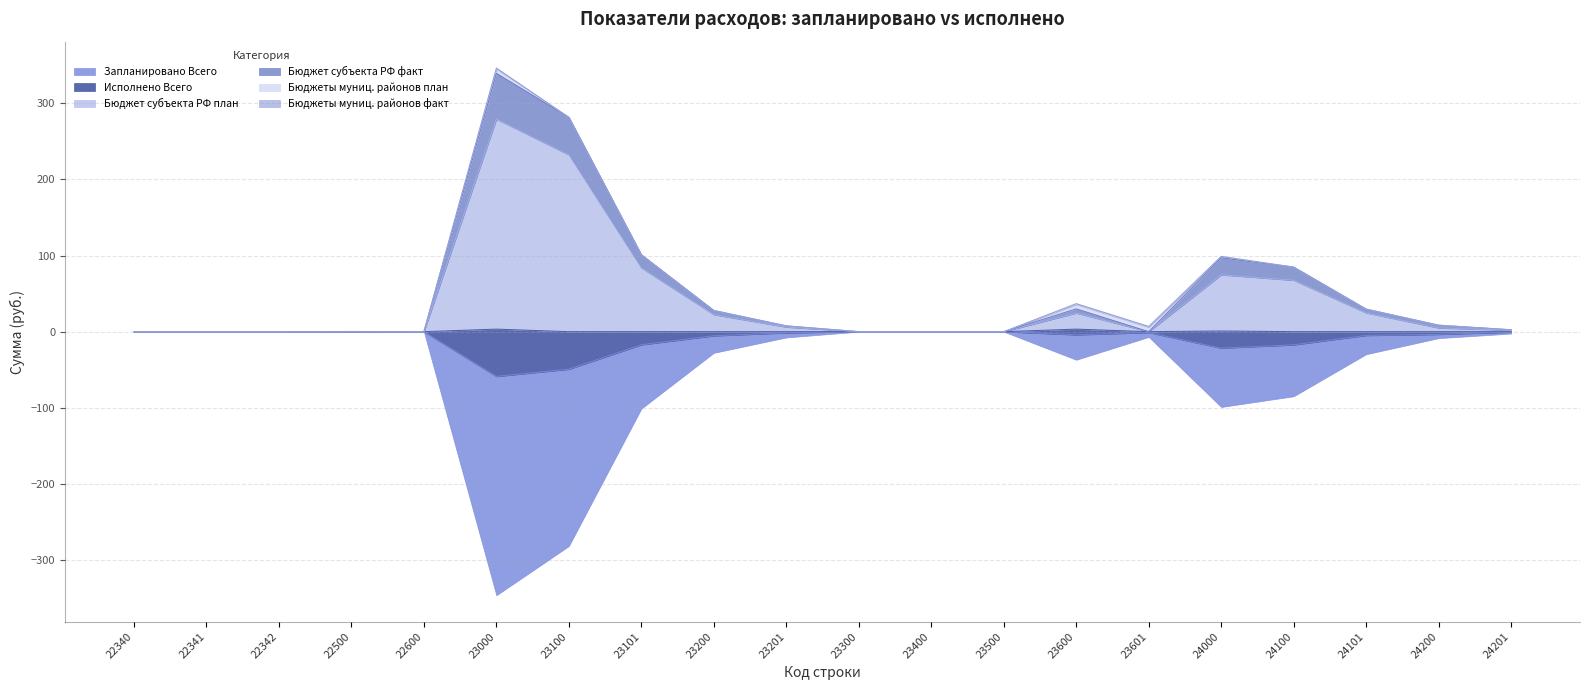

Between 23100 and 23200, which series saw the biggest shift?

Запланировано Всего